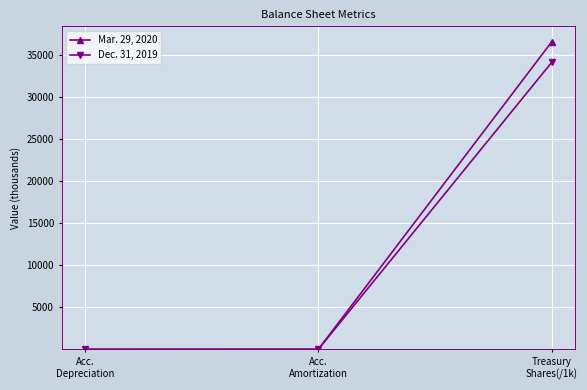

Does the chart have visible grid lines?

Yes